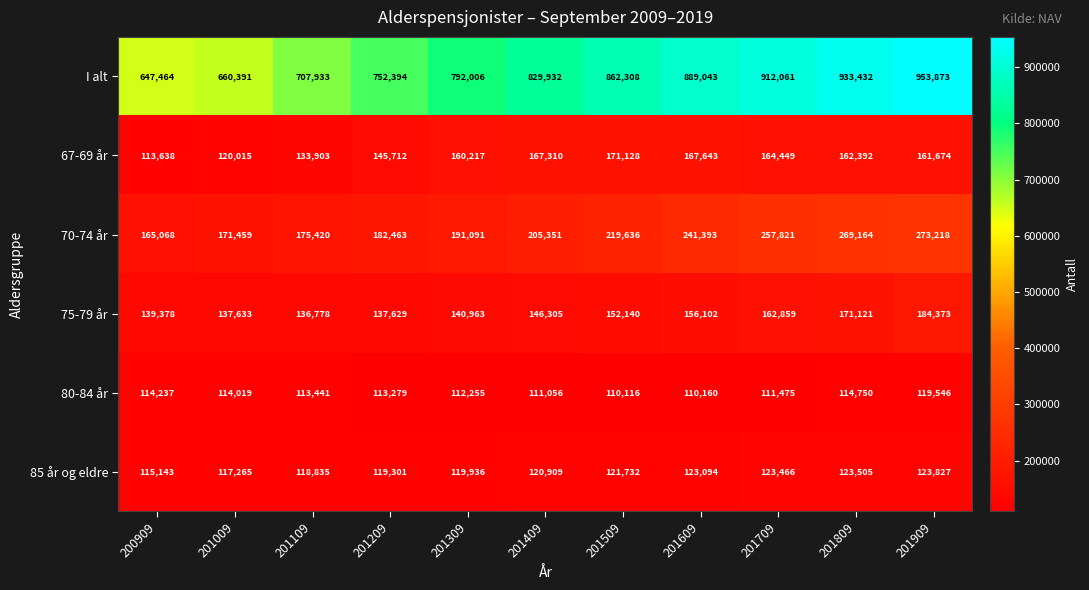

Where is 70-74 år nearest to the value 219143?

201509